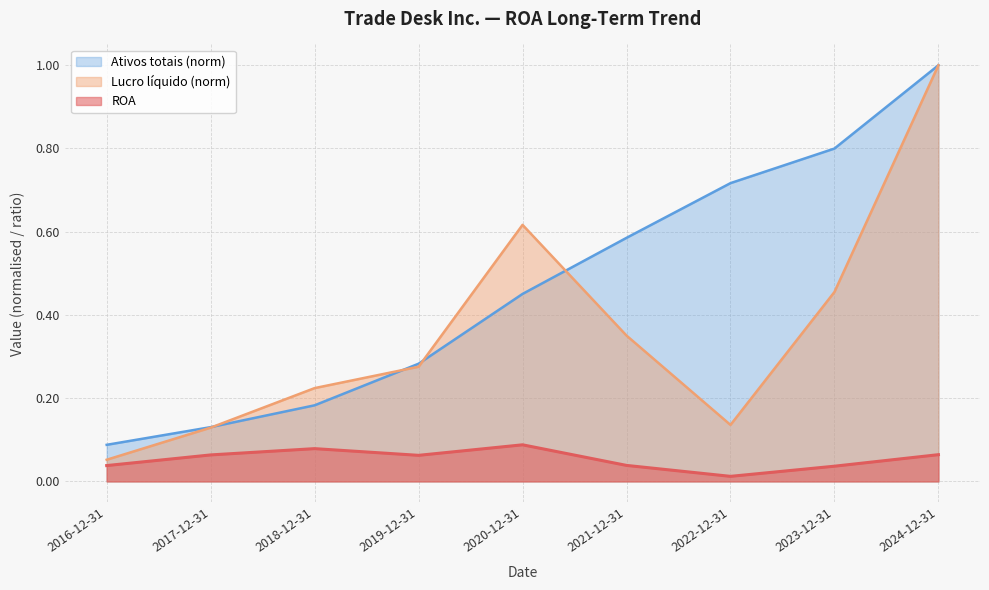

How many ROA values are between 0 and 1?

9